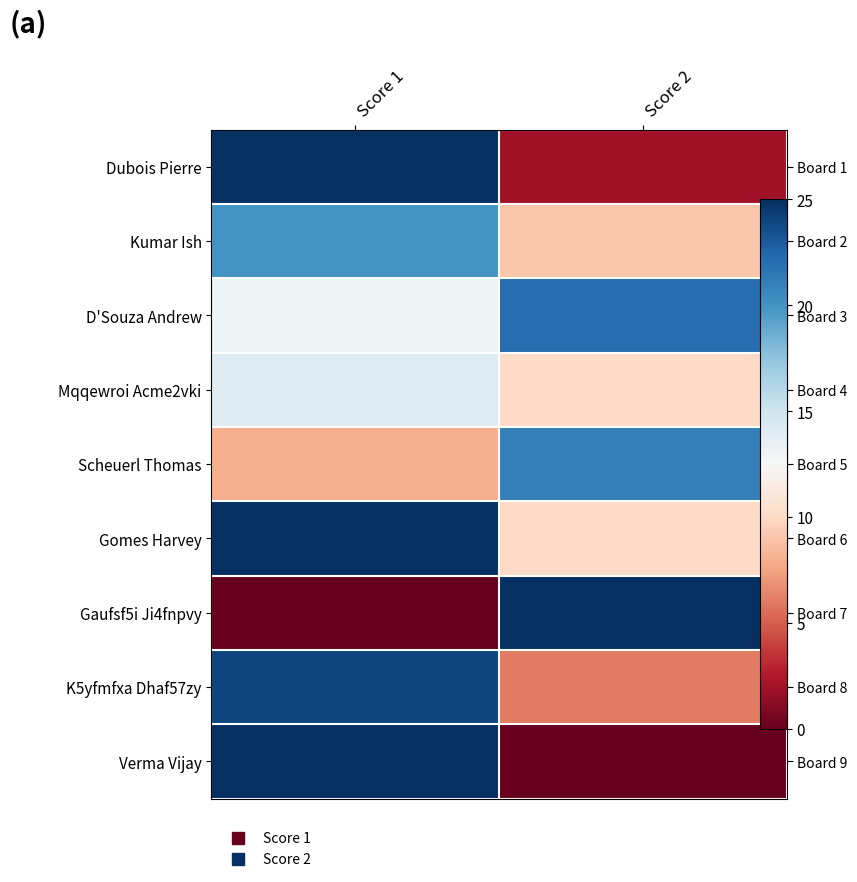

Which category has the lowest value in the Gaufsf5i Ji4fnpvy series?

Score 1